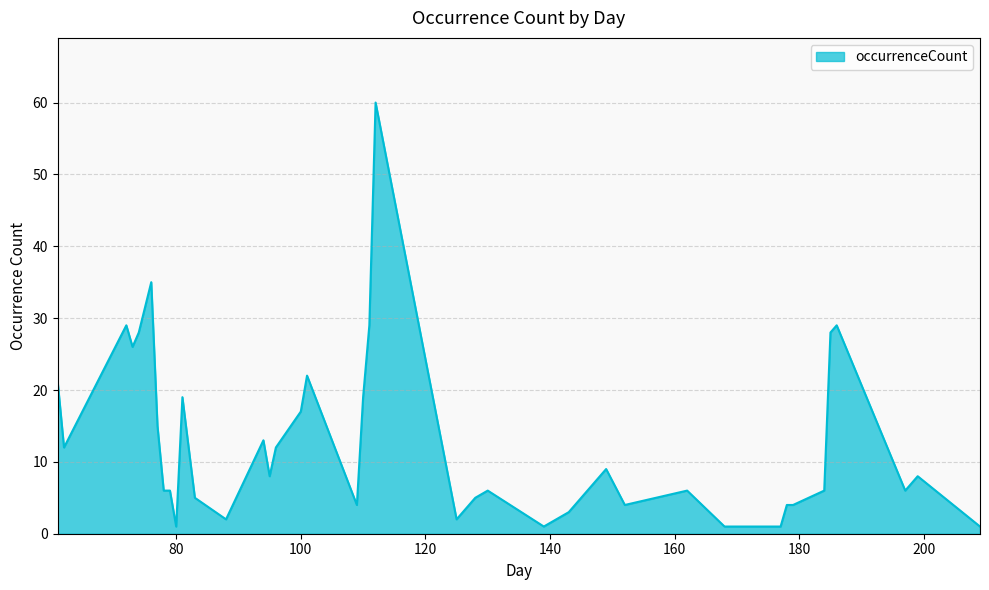

What is the greatest value displayed?

60